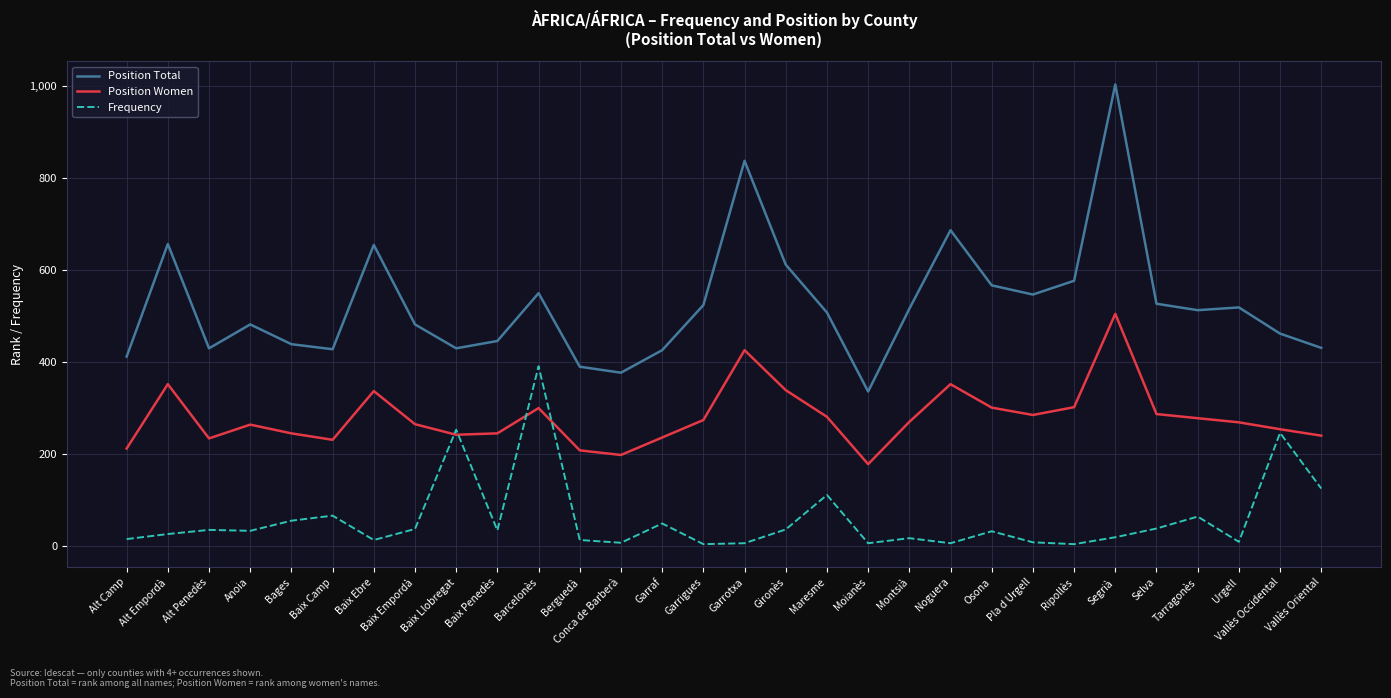

At which category is the sum across all series the highest?

Segrià